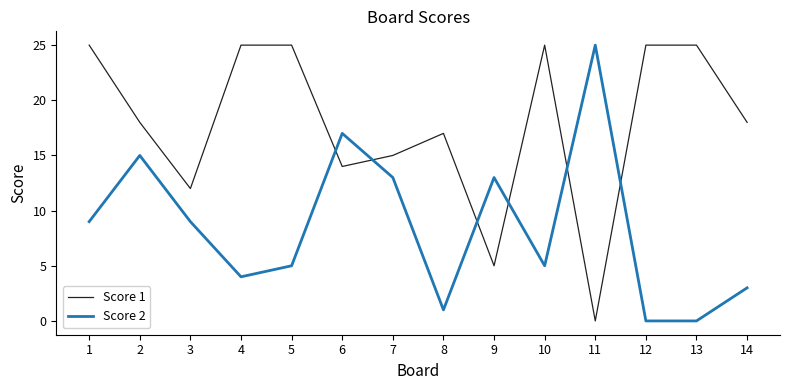

Which series has the largest total across all categories?

Score 1